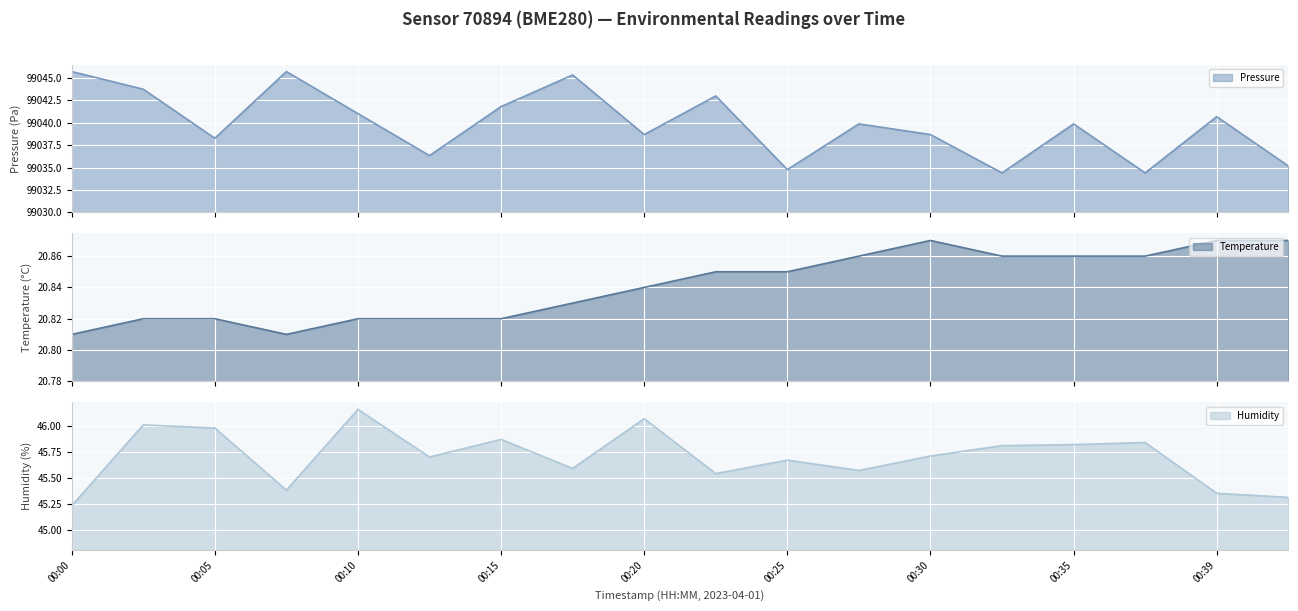

Which label corresponds to the smallest value in the chart?

00:00